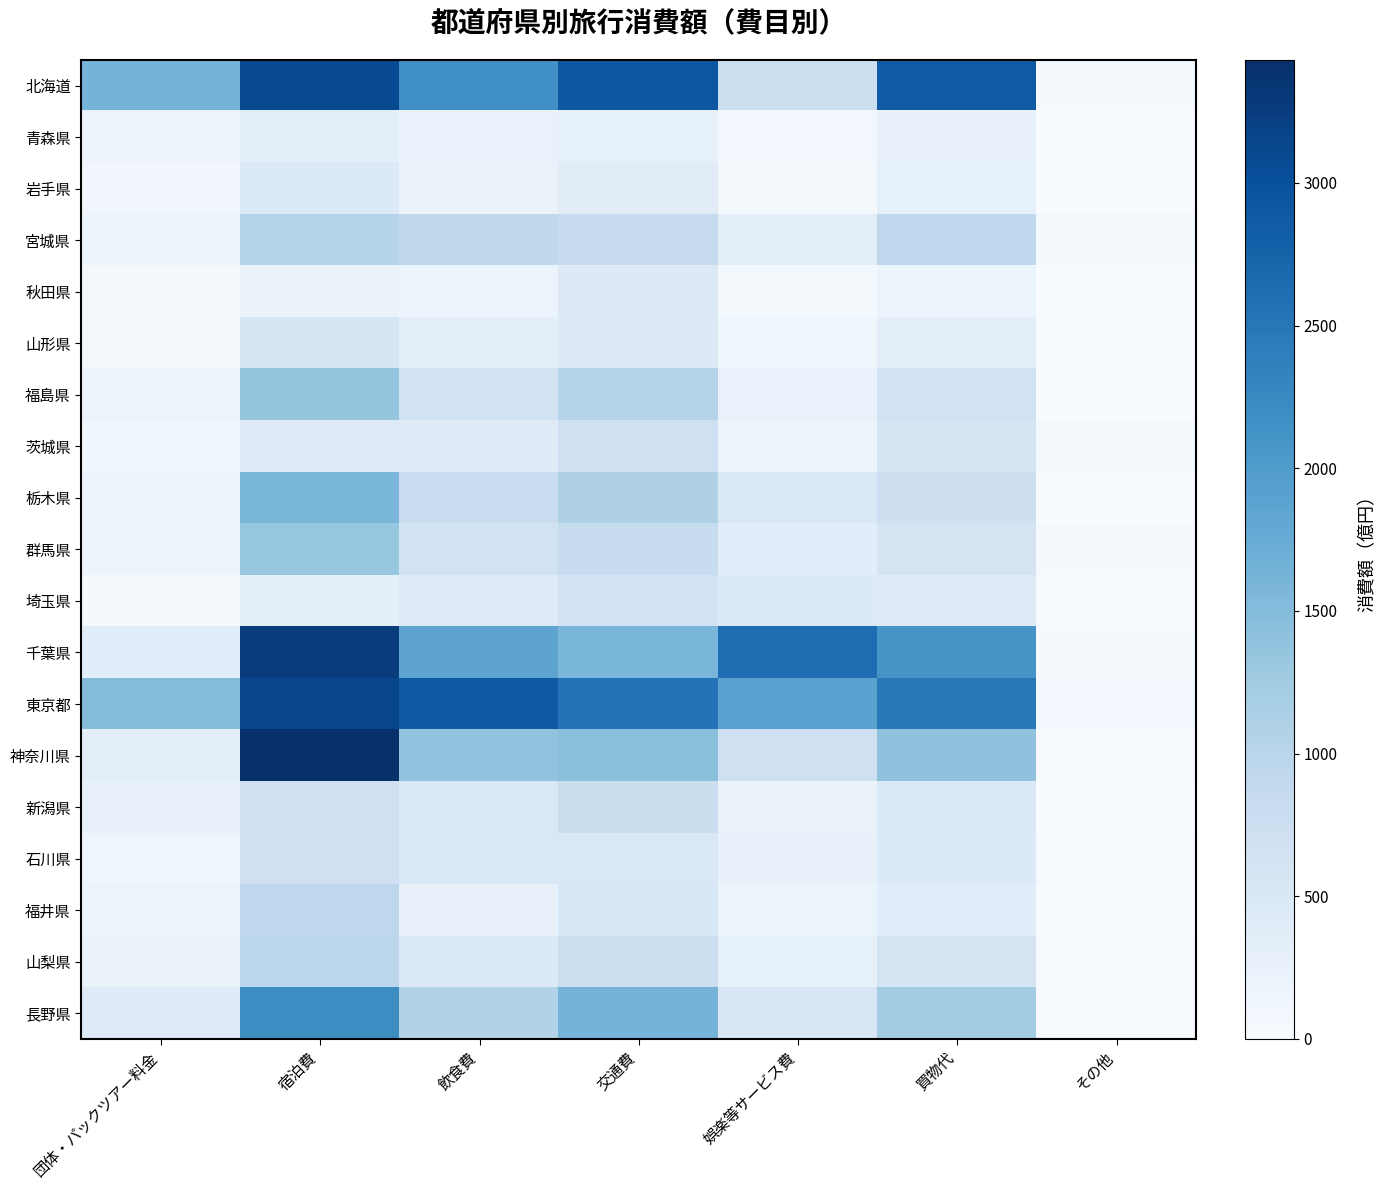

Which series has the largest range (max minus min)?

神奈川県